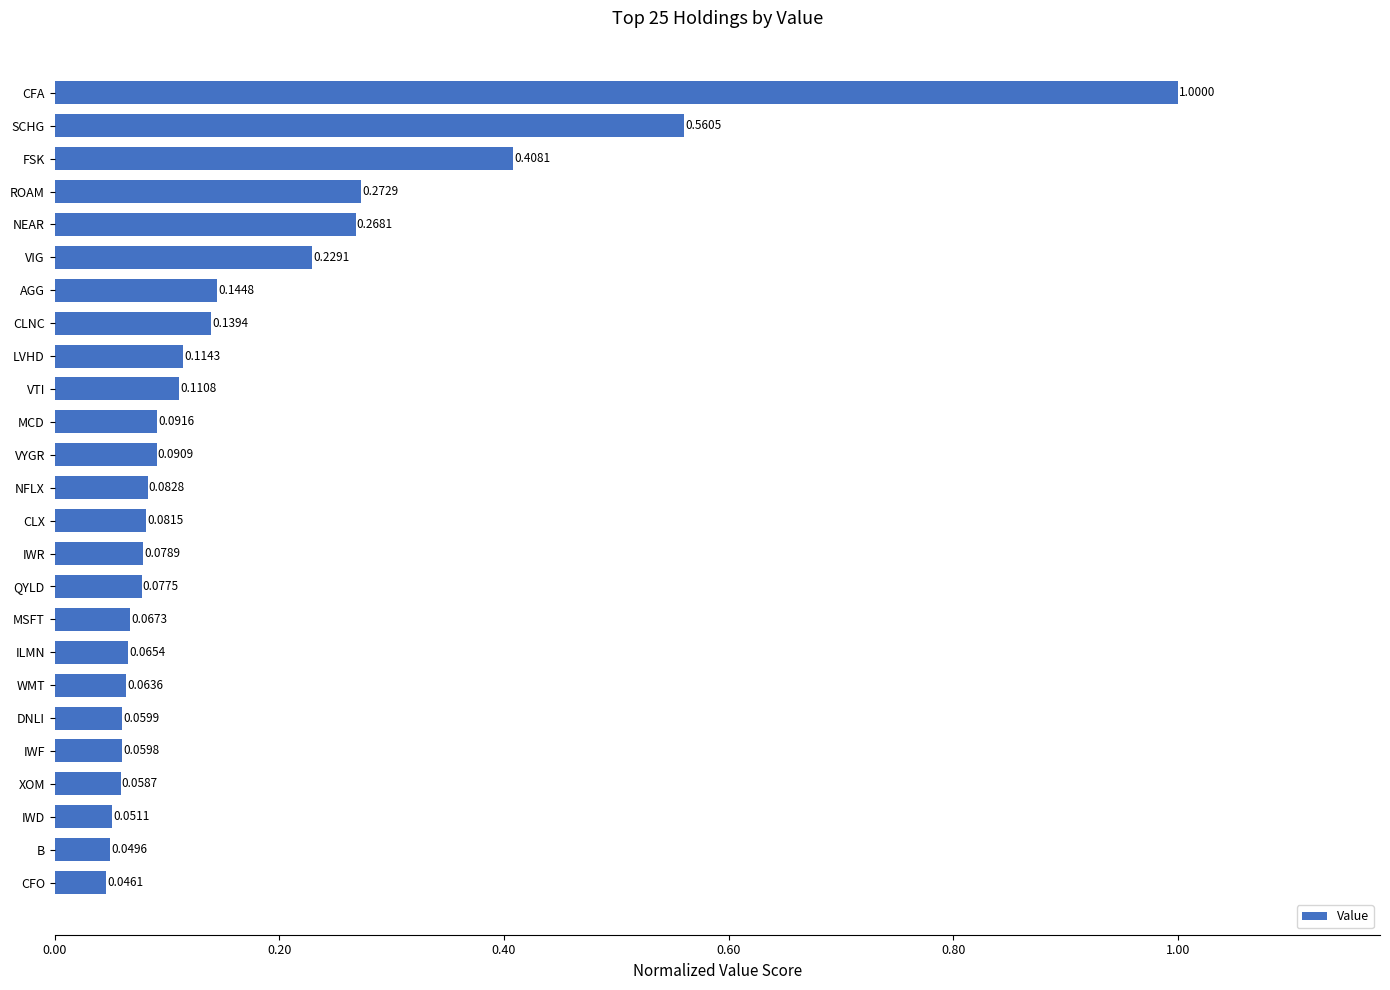

Which label corresponds to the largest value in the chart?

CFA